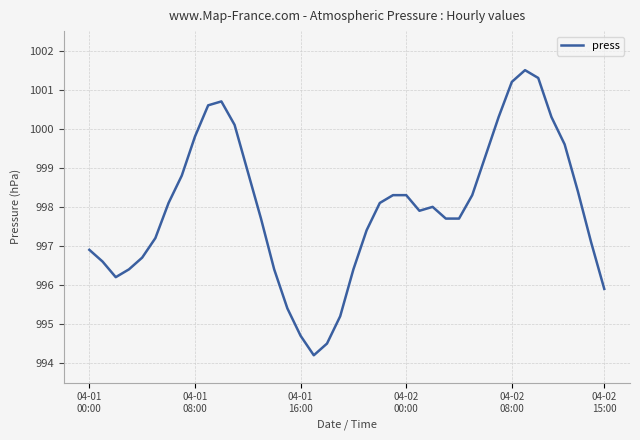

What is the difference between the maximum and minimum values?

7.3